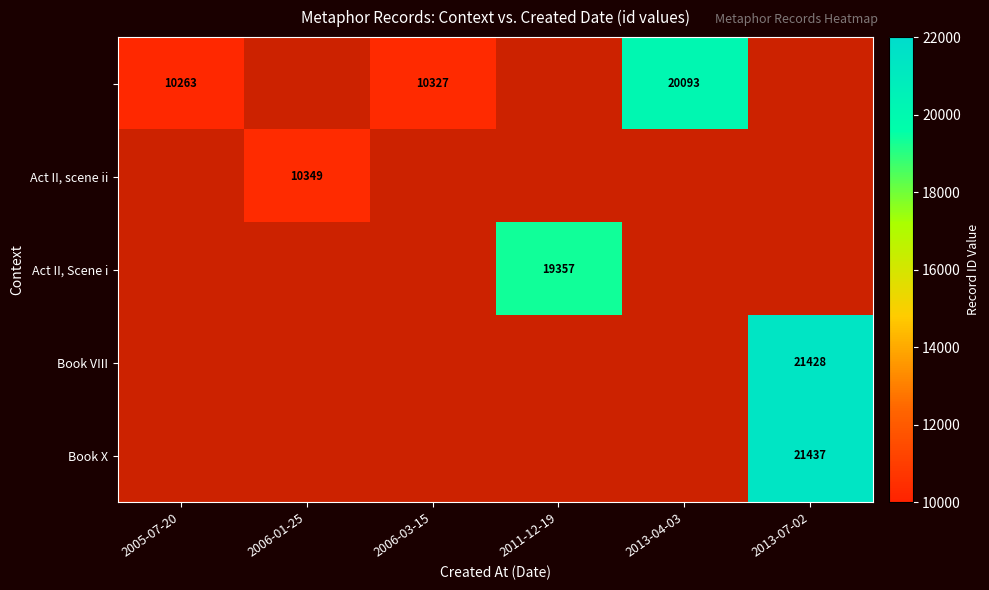

How many categories are shown in the chart?

6